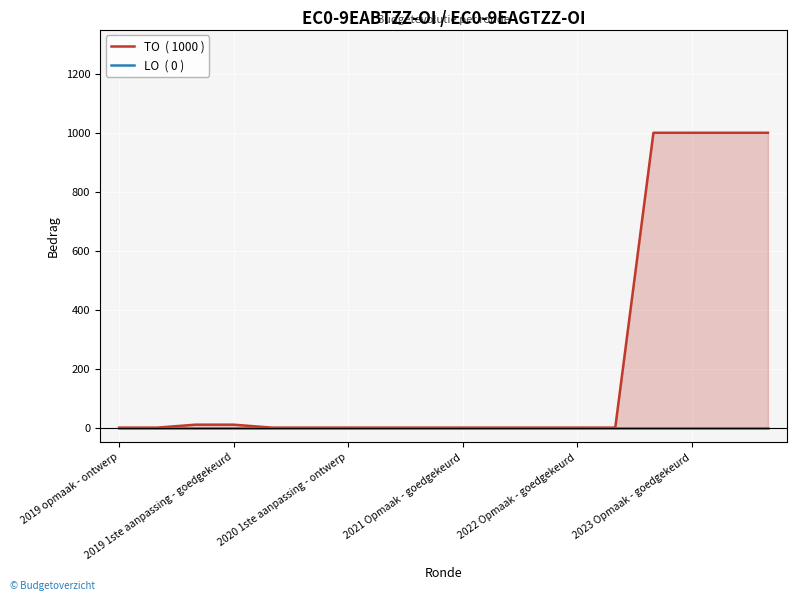

Is it true that LO  ( 0 ) equals 0 at 2022 Opmaak - goedgekeurd?

True